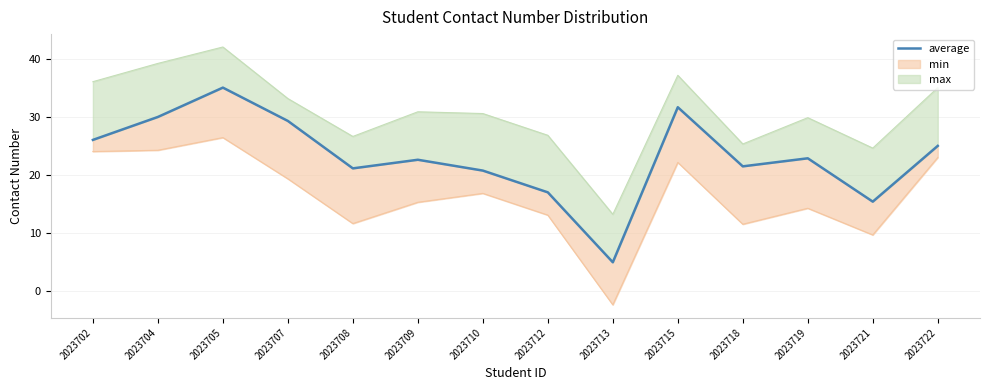

What is the sum of all values?

323.1